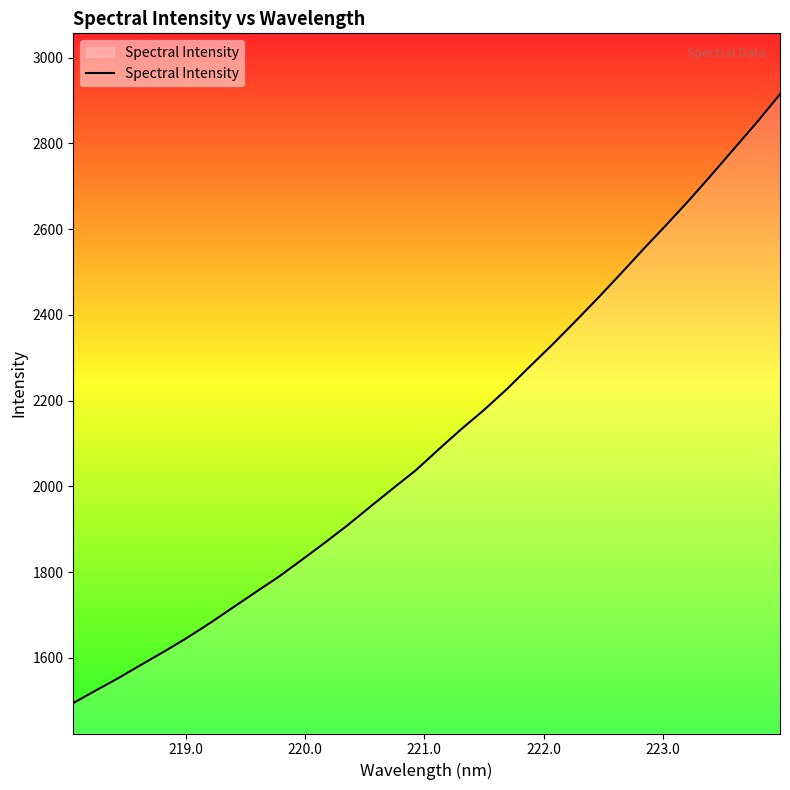

How many distinct data groups are displayed?

1